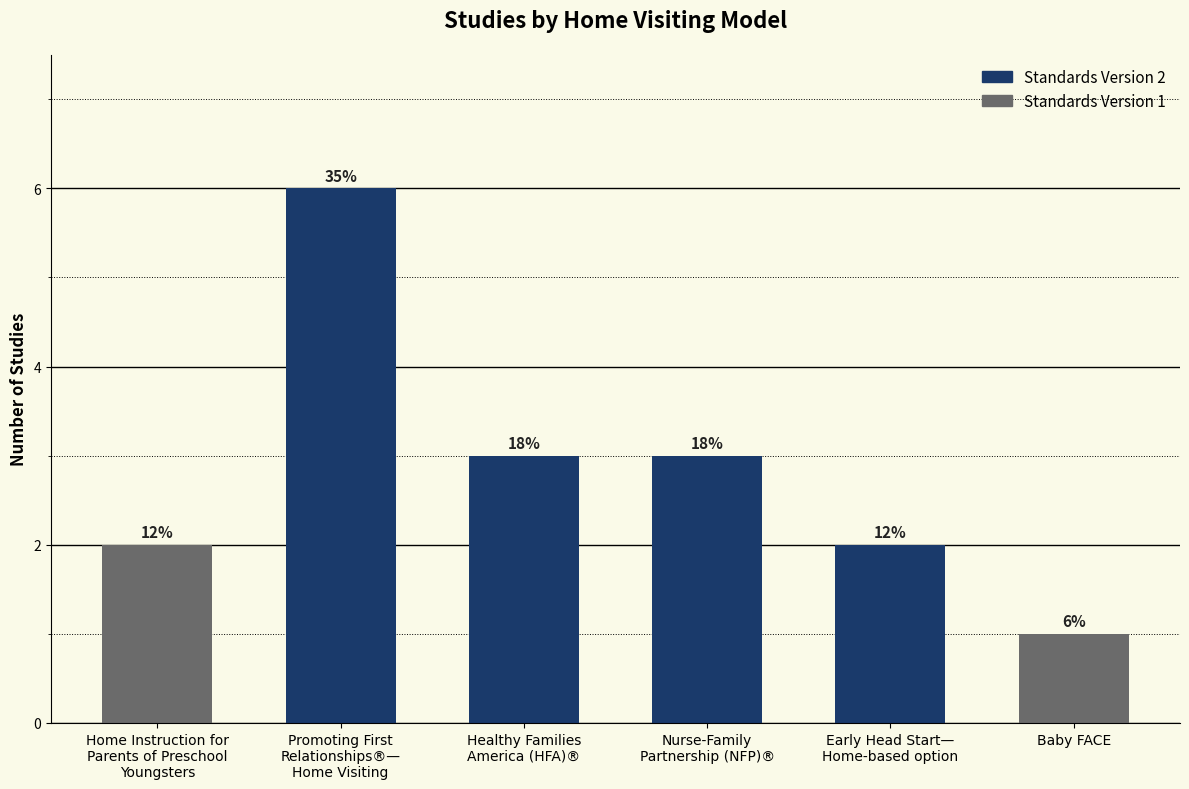

Does the chart contain any negative values?

No